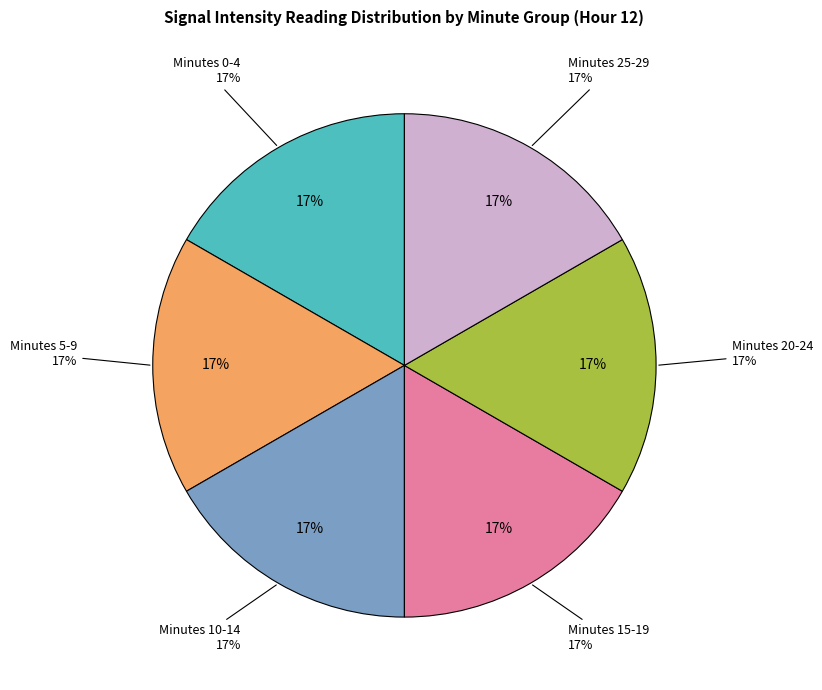

The minute 0 slice represents 16% of the pie. True or false?

True